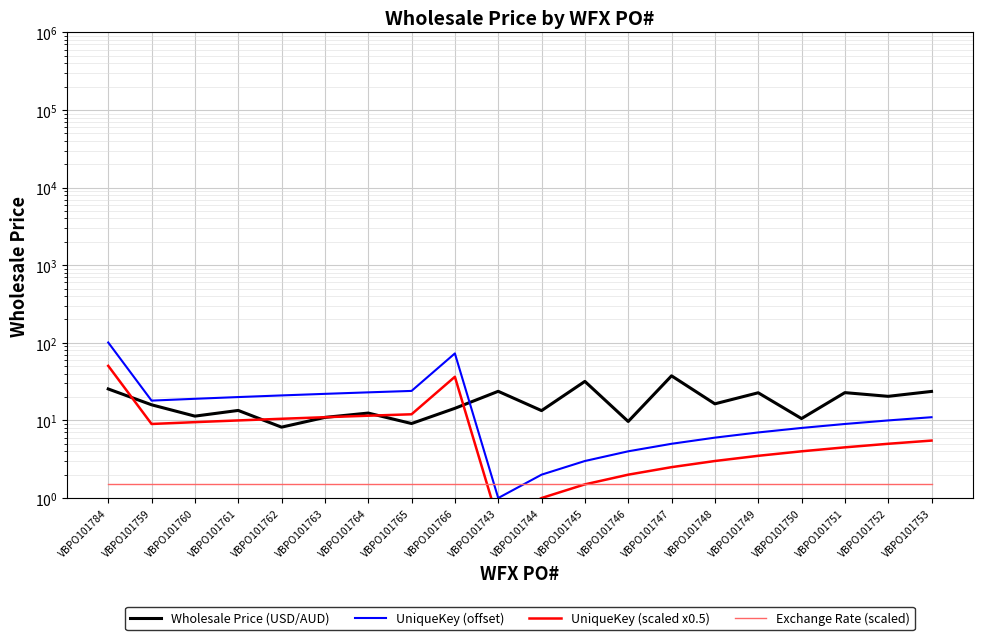

At which category does UniqueKey (offset) reach its first local peak?

VBPO101766